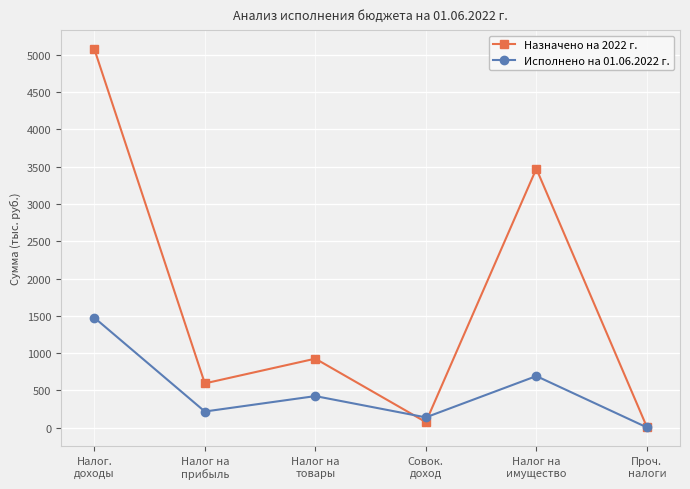

What is the total value across all series at Налог на
прибыль?

810.8